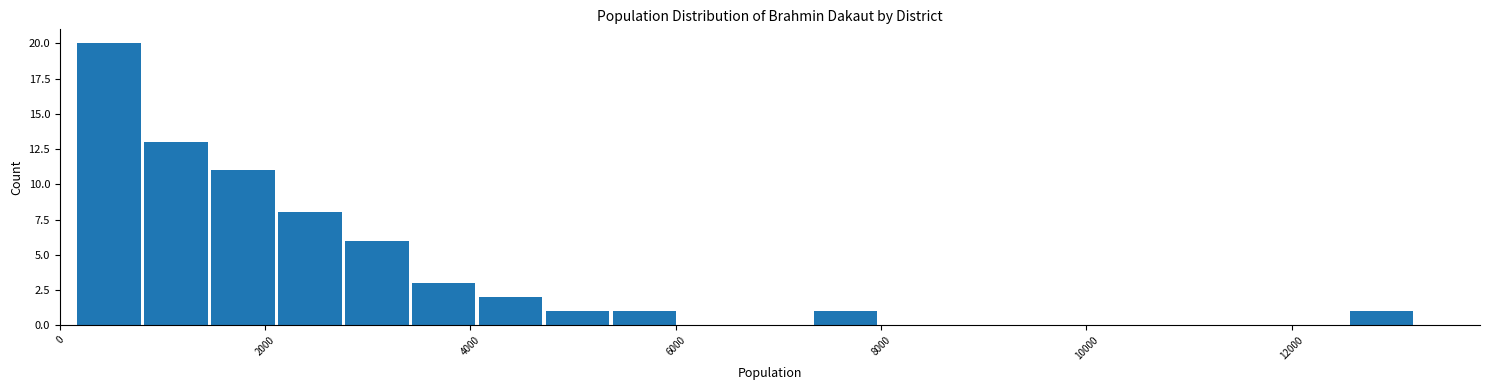

Around what value on the x-axis is the tallest bar? Give the approximate position of its centre, as read against the axis.

400